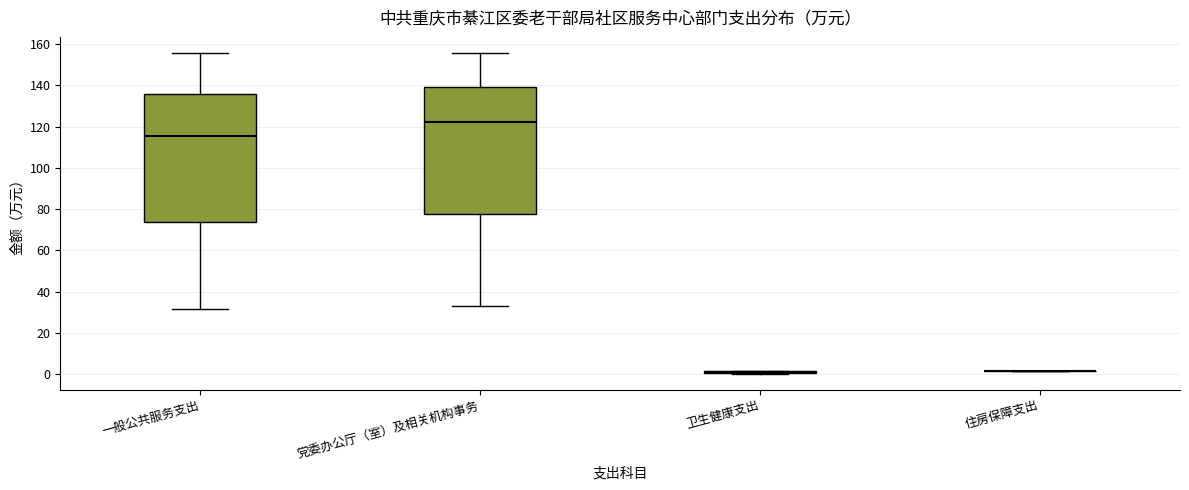

Reading left to right, transcribe this box plot: for each box, give where its median line is, the range the box spans, and where its two whiskers end, as read against the y-axis. The values are not printed on the chart, so give them approximately, as read against the axis.

一般公共服务支出: median 116, box 74 to 136, whiskers 32 to 156
党委办公厅（室）及相关机构事务: median 122, box 78 to 140, whiskers 34 to 156
卫生健康支出: box collapsed to a line at 2, whiskers 0 to 2
住房保障支出: box collapsed to a line at 2, whiskers 2 to 2